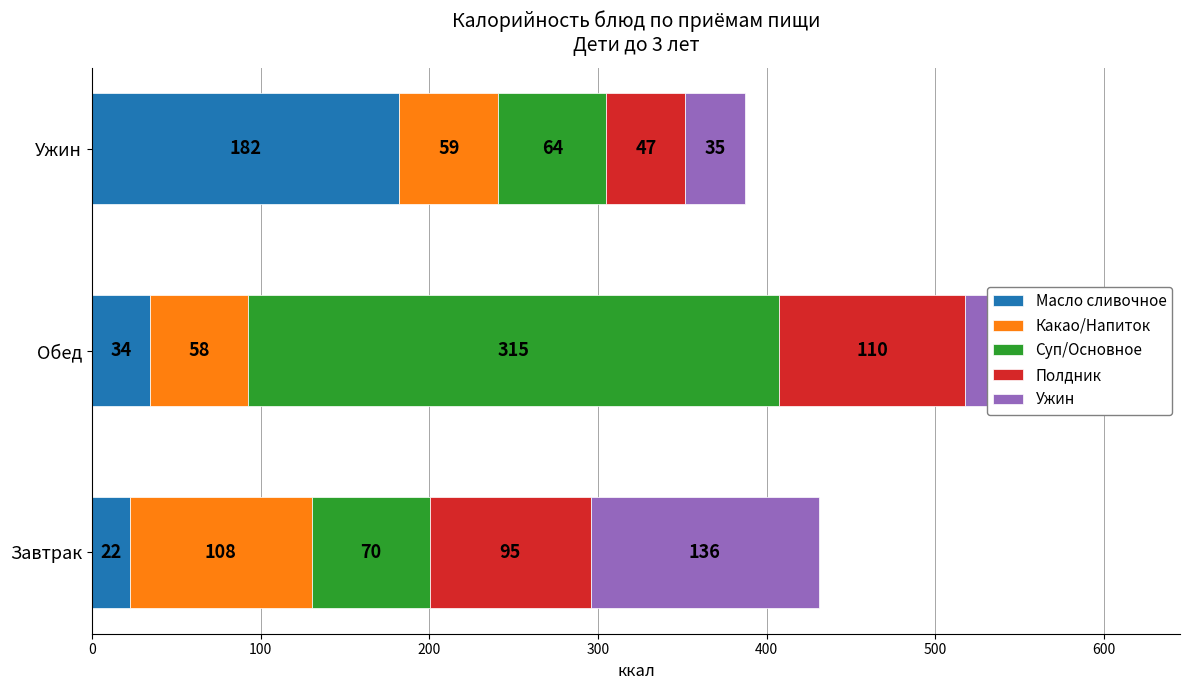

Rank the categories by Масло сливочное value from lowest to highest.

Завтрак, Обед, Ужин